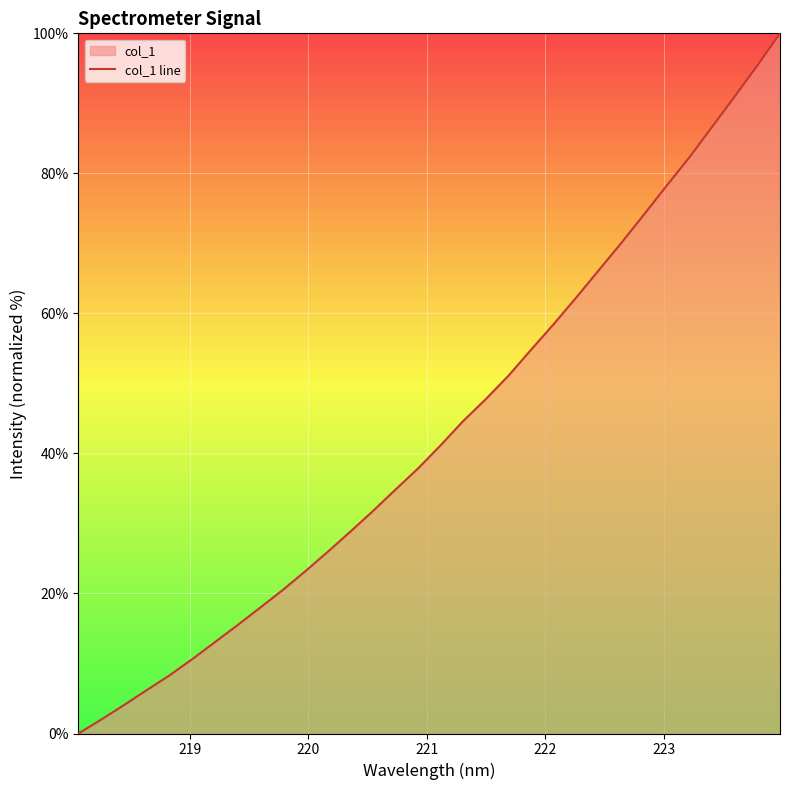

Does the chart display data point markers on the line(s)?

No